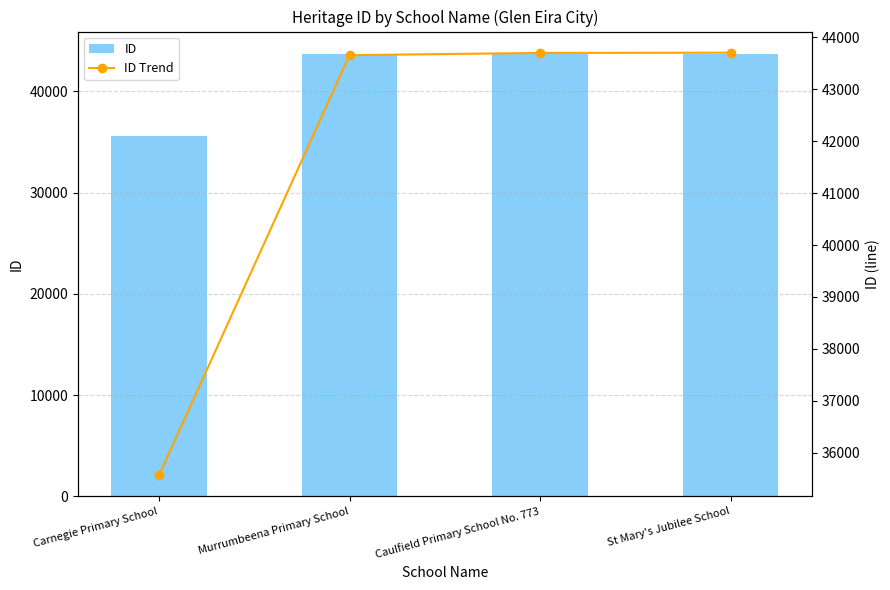

Reading left to right, list all the values displayed in this chart.

ID: 35563	43657	43700	43705
ID Trend: 35563	43657	43700	43705